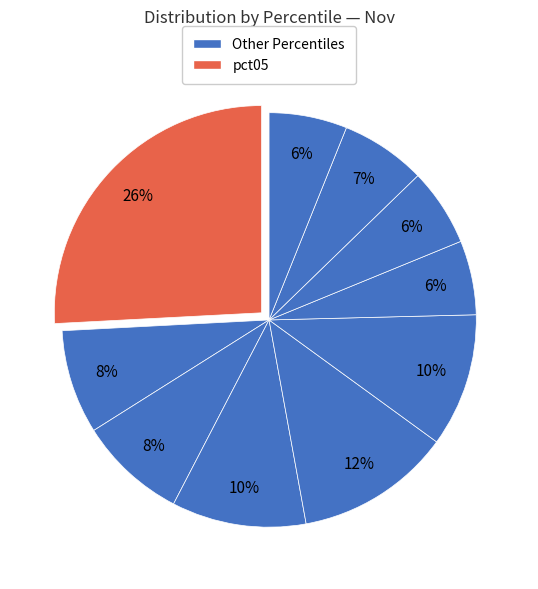

How many slices are in this pie chart?

10